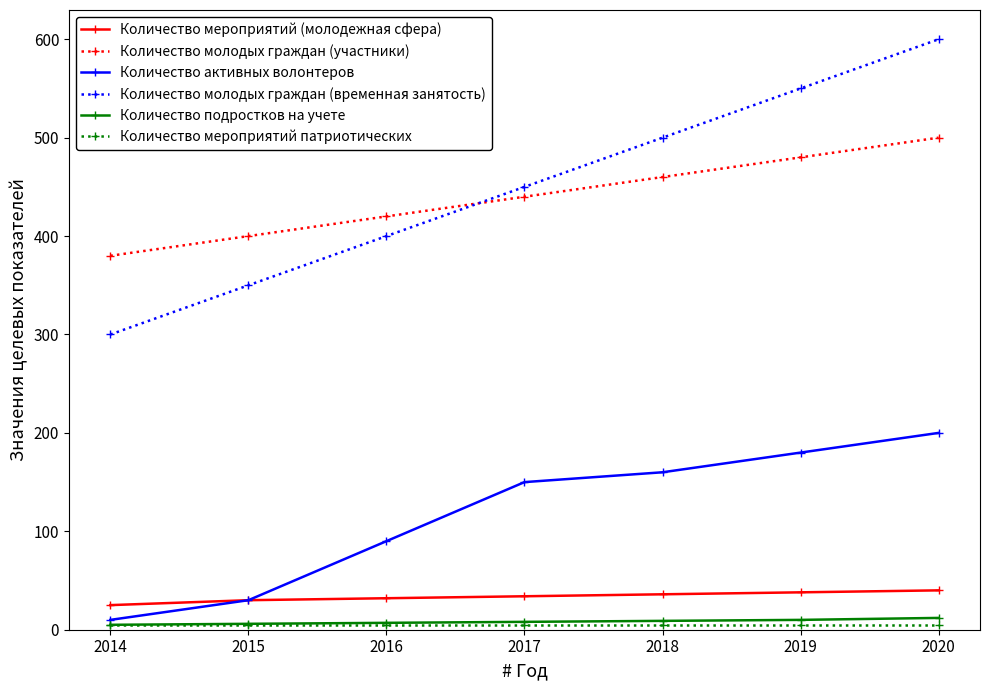

True or false: Количество активных волонтеров and Количество молодых граждан (временная занятость) intersect in this chart.

False